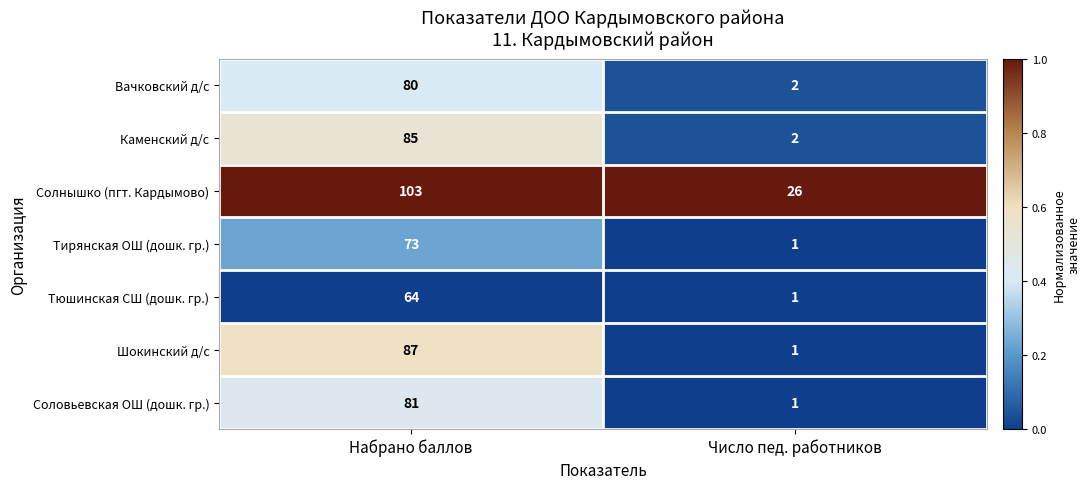

Reading left to right, transcribe all the data shown in this chart.

Вачковский д/с: Набрано баллов=80	Число пед. работников=2
Каменский д/с: Набрано баллов=85	Число пед. работников=2
Солнышко (пгт. Кардымово): Набрано баллов=103	Число пед. работников=26
Тирянская ОШ (дошк. гр.): Набрано баллов=73	Число пед. работников=1
Тюшинская СШ (дошк. гр.): Набрано баллов=64	Число пед. работников=1
Шокинский д/с: Набрано баллов=87	Число пед. работников=1
Соловьевская ОШ (дошк. гр.): Набрано баллов=81	Число пед. работников=1